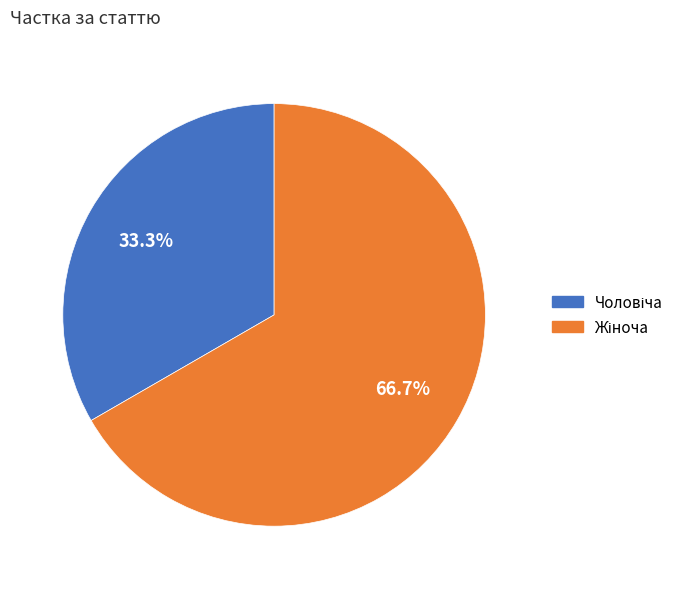

Is there a majority slice in this chart?

Yes